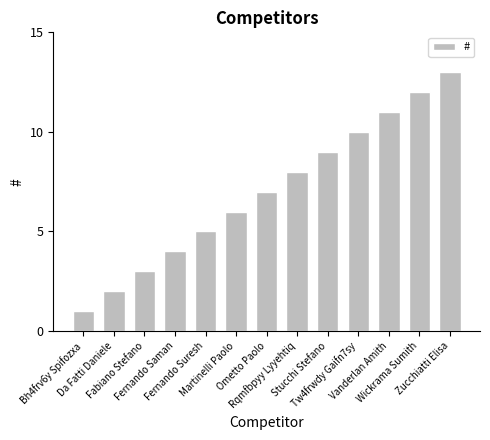

Reading right to left, what are all the values shown in this chart?

13	12	11	10	9	8	7	6	5	4	3	2	1